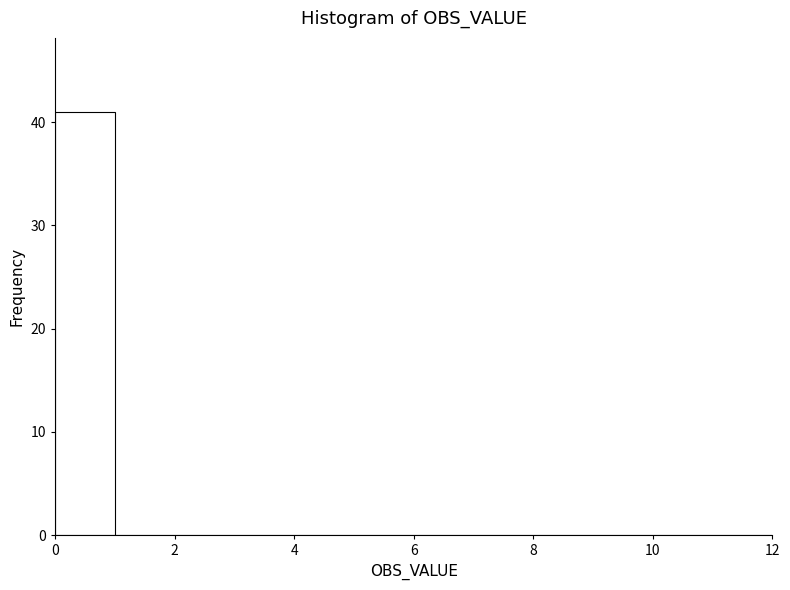

Which range on the x-axis has the tallest bar?

0 to 1